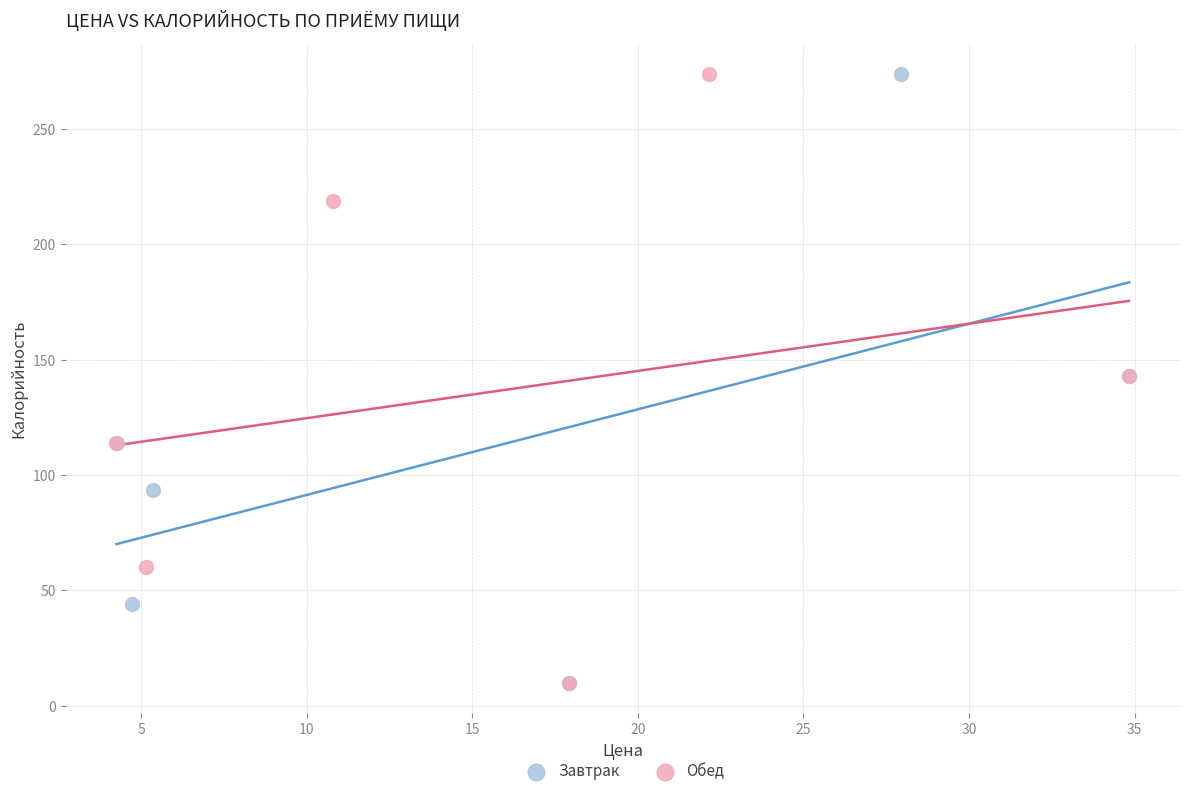

What are all the series names shown in the legend?

Завтрак, Обед